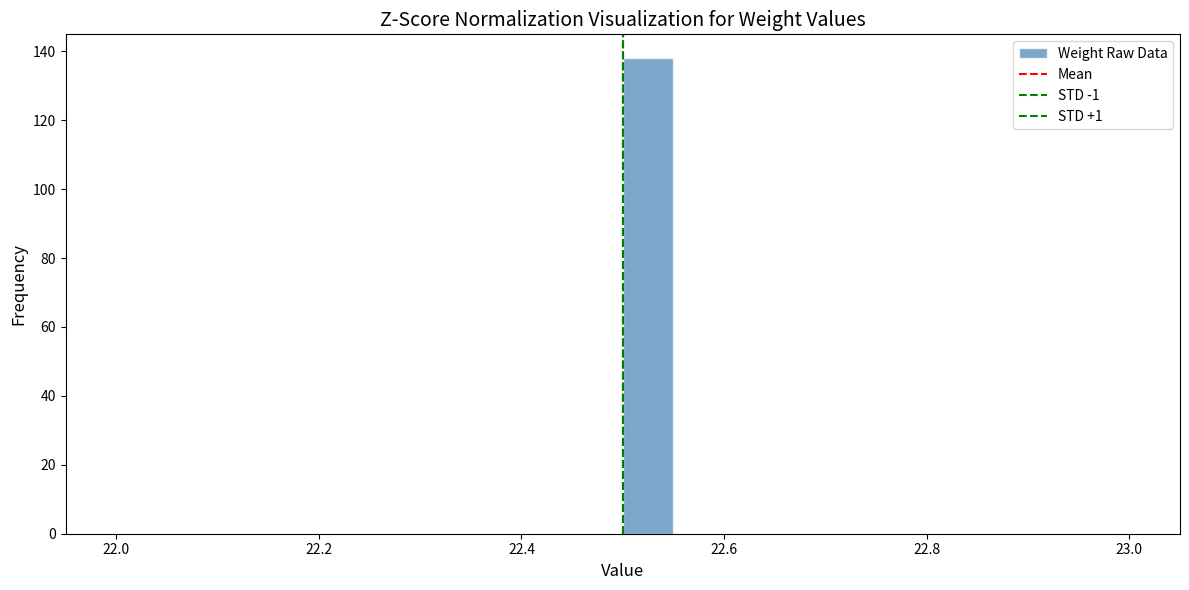

Around what value on the x-axis is the tallest bar? Give the approximate position of its centre, as read against the axis.

22.52